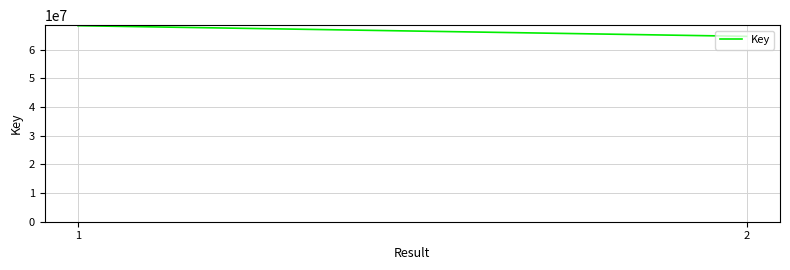

What is the minimum value shown in the chart?

64602124